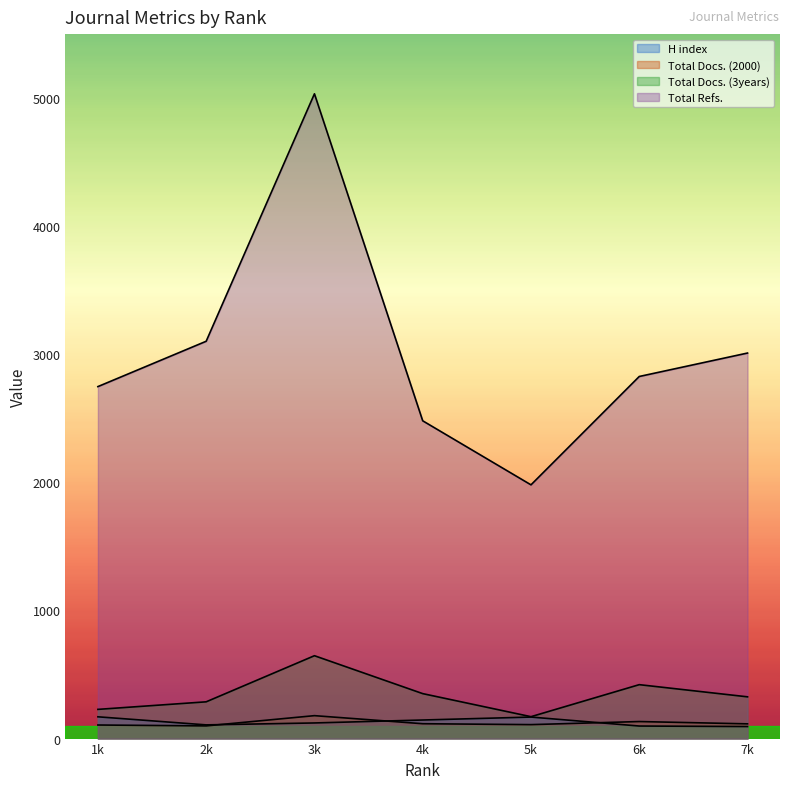

True or false: Total Docs. (3years) and Total Docs. (2000) intersect in this chart.

False